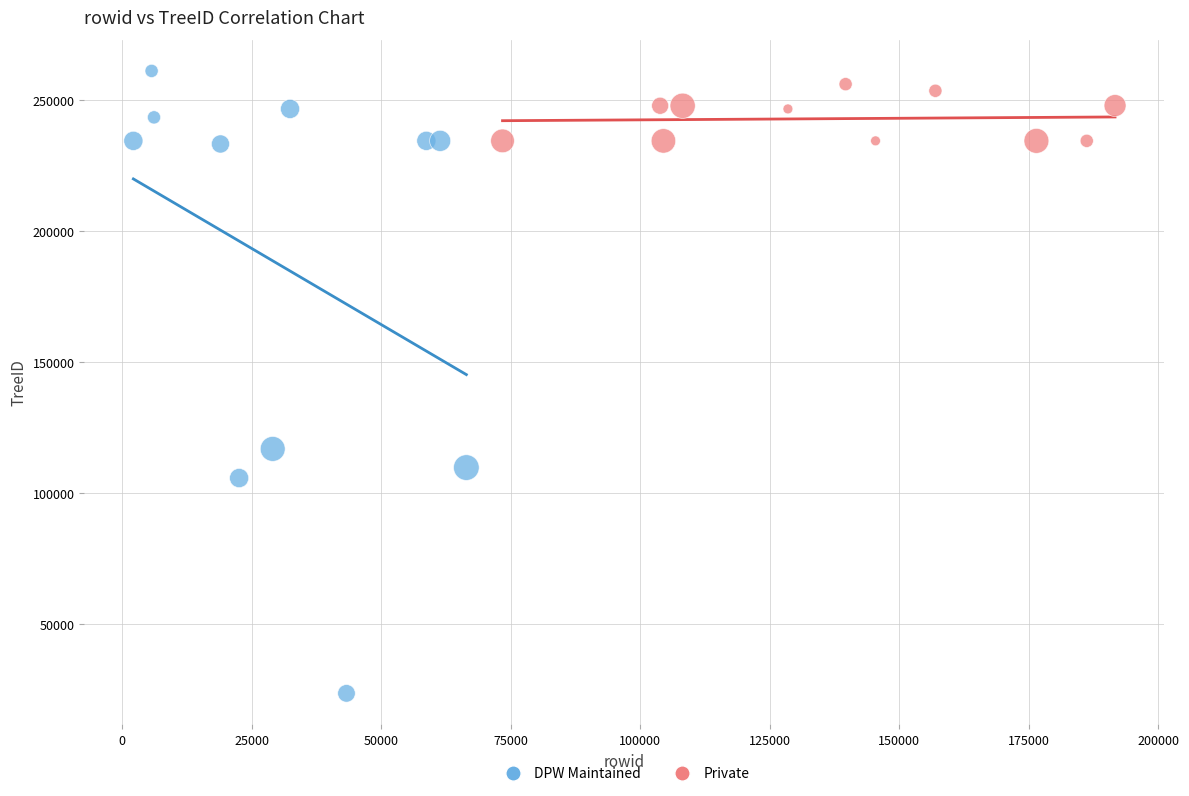

Which series reaches the minimum Y coordinate?

DPW Maintained